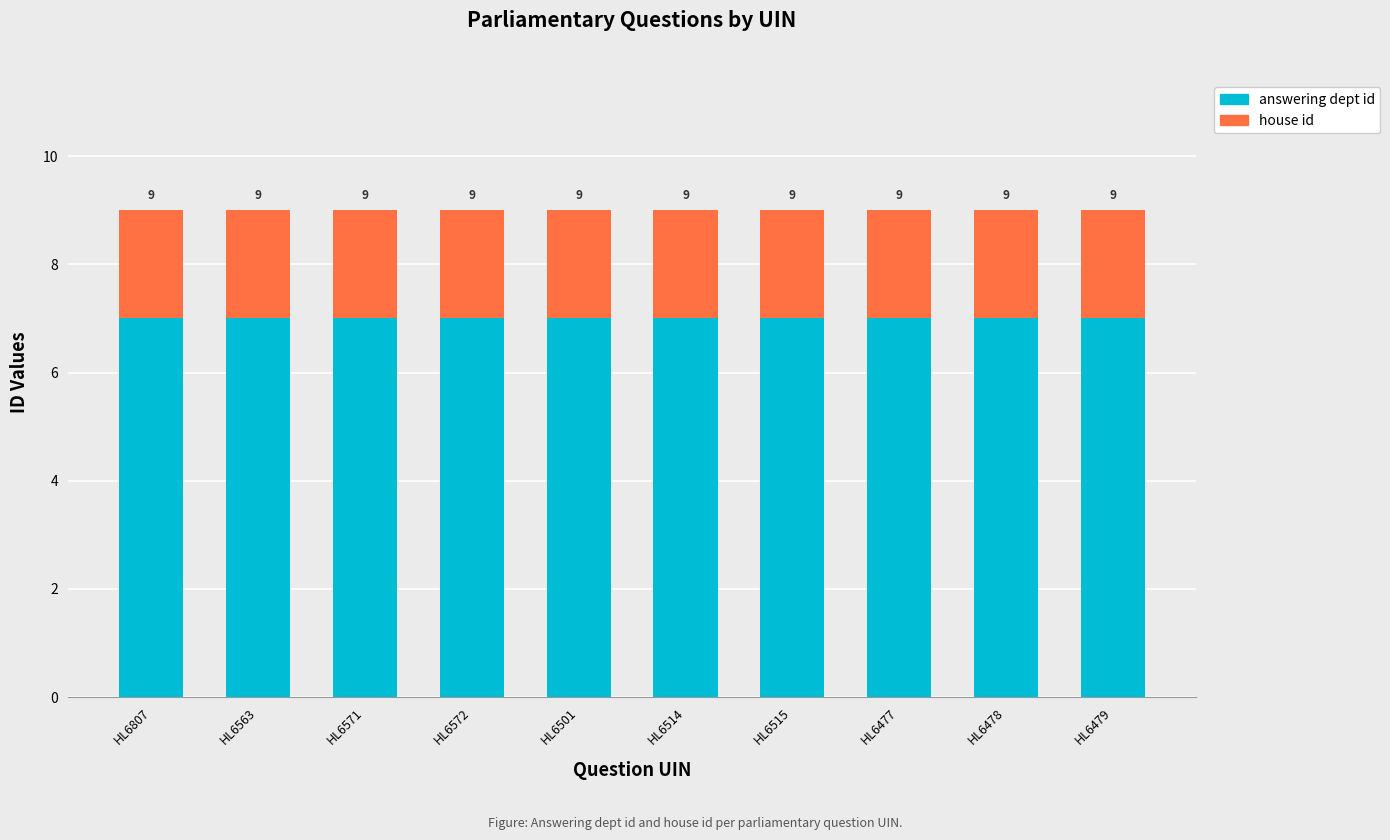

Are the bars horizontal?

No